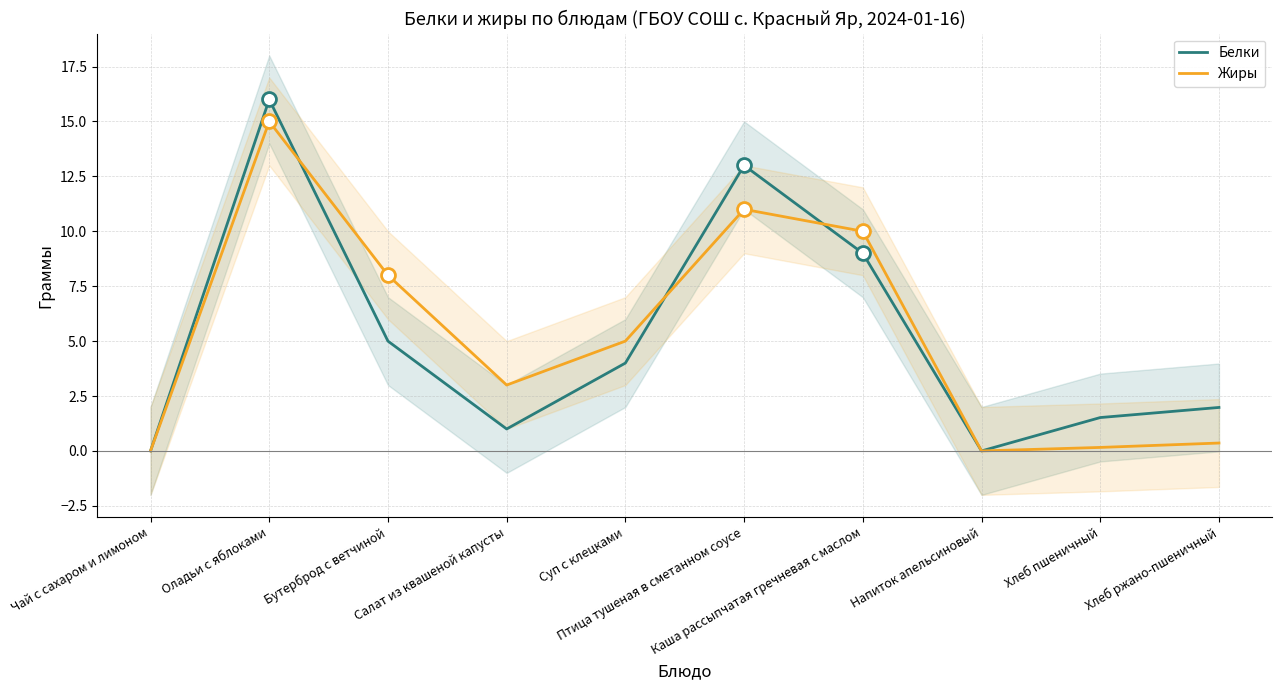

After their last crossing, which series has the higher values: Белки or Жиры?

Жиры